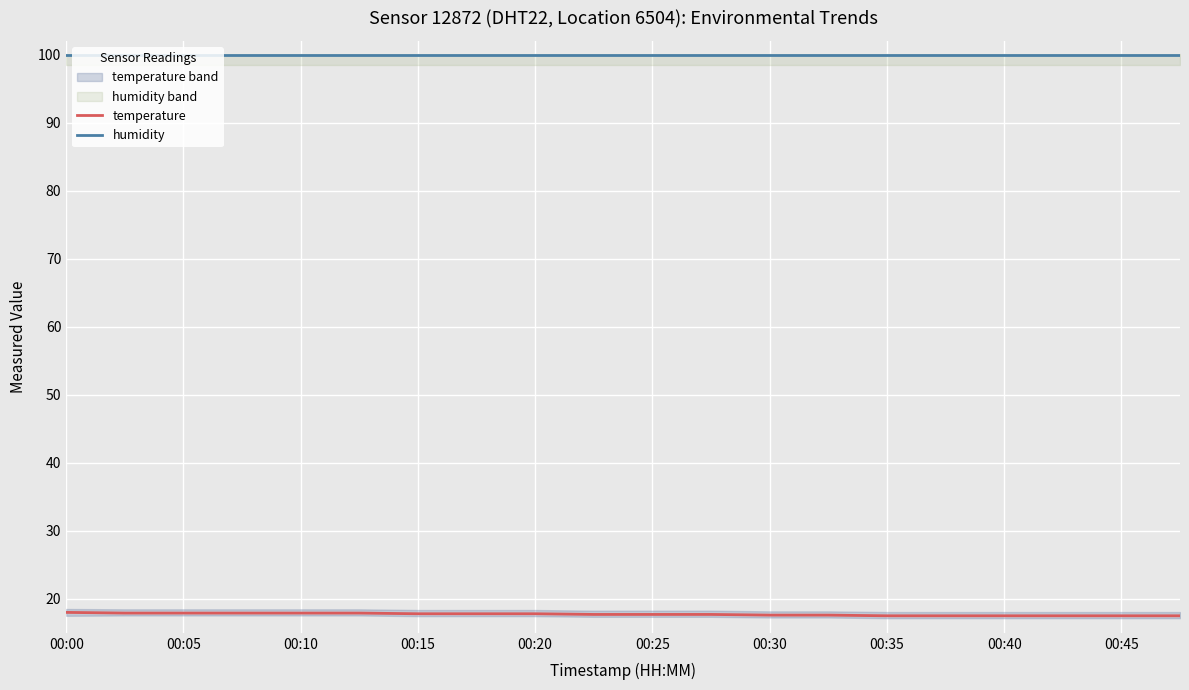

True or false: temperature and humidity intersect in this chart.

False